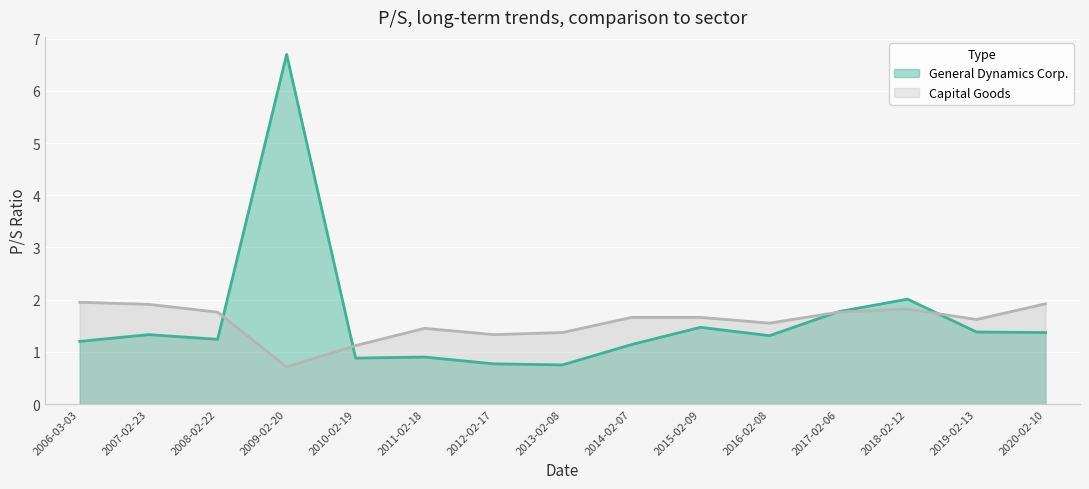

Between 2009-02-20 and 2019-02-13, which series saw the biggest shift?

General Dynamics Corp.